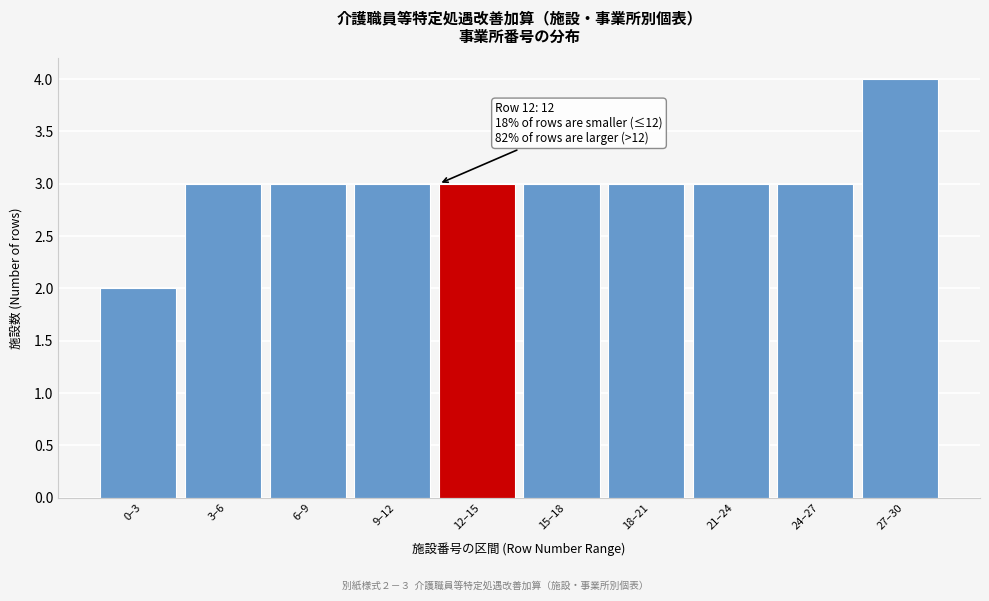

Reading left to right, list all the values displayed in this chart.

0–3=2	3–6=3	6–9=3	9–12=3	12–15=3	15–18=3	18–21=3	21–24=3	24–27=3	27–30=4